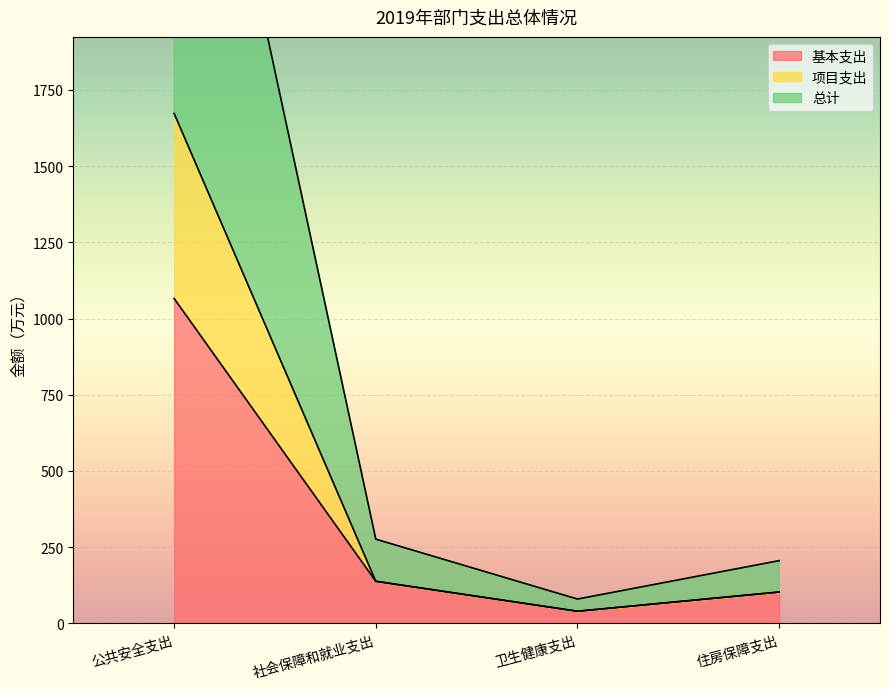

Which has a higher value, 卫生健康支出 or 公共安全支出?

公共安全支出